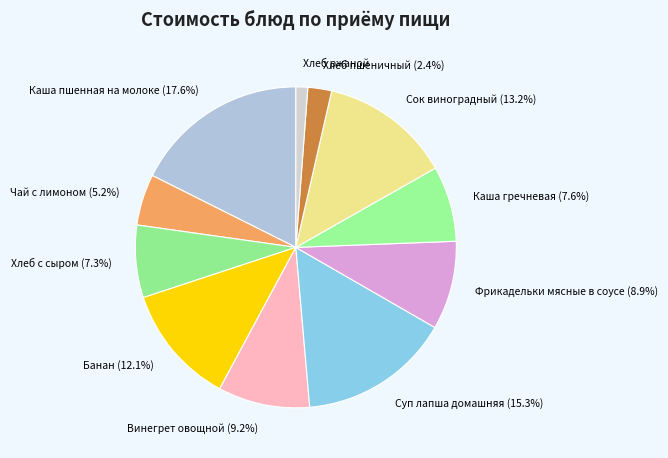

Which category has the smallest portion of the pie?

Хлеб ржаной